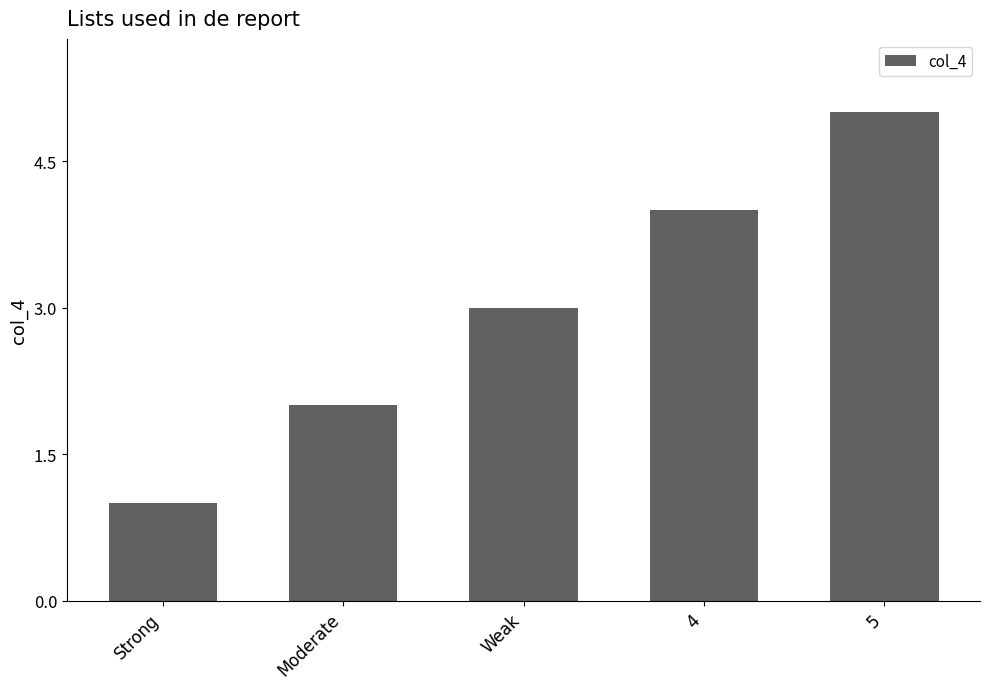

What position from the right is Moderate?

4